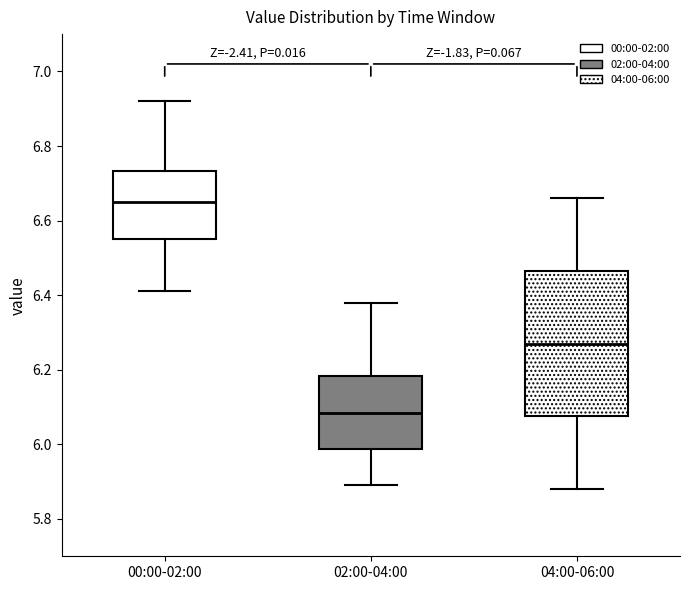

Where does the lower whisker of the box for 04:00-06:00 end on the y-axis? The values are not printed on the chart, so give them approximately, as read against the axis.

5.88